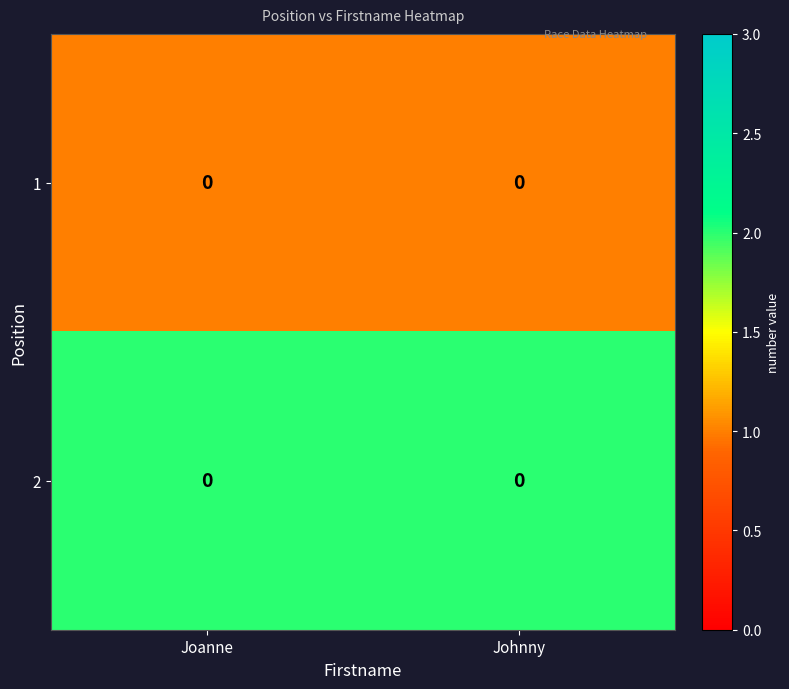

Rank the categories by 1 value from highest to lowest.

Joanne, Johnny